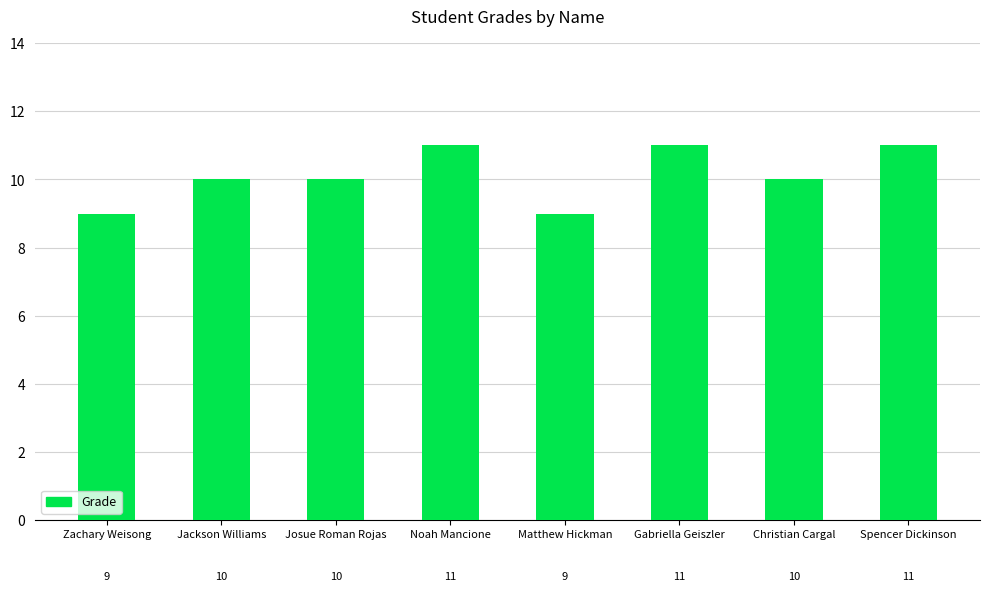

What is the minimum value shown in the chart?

9